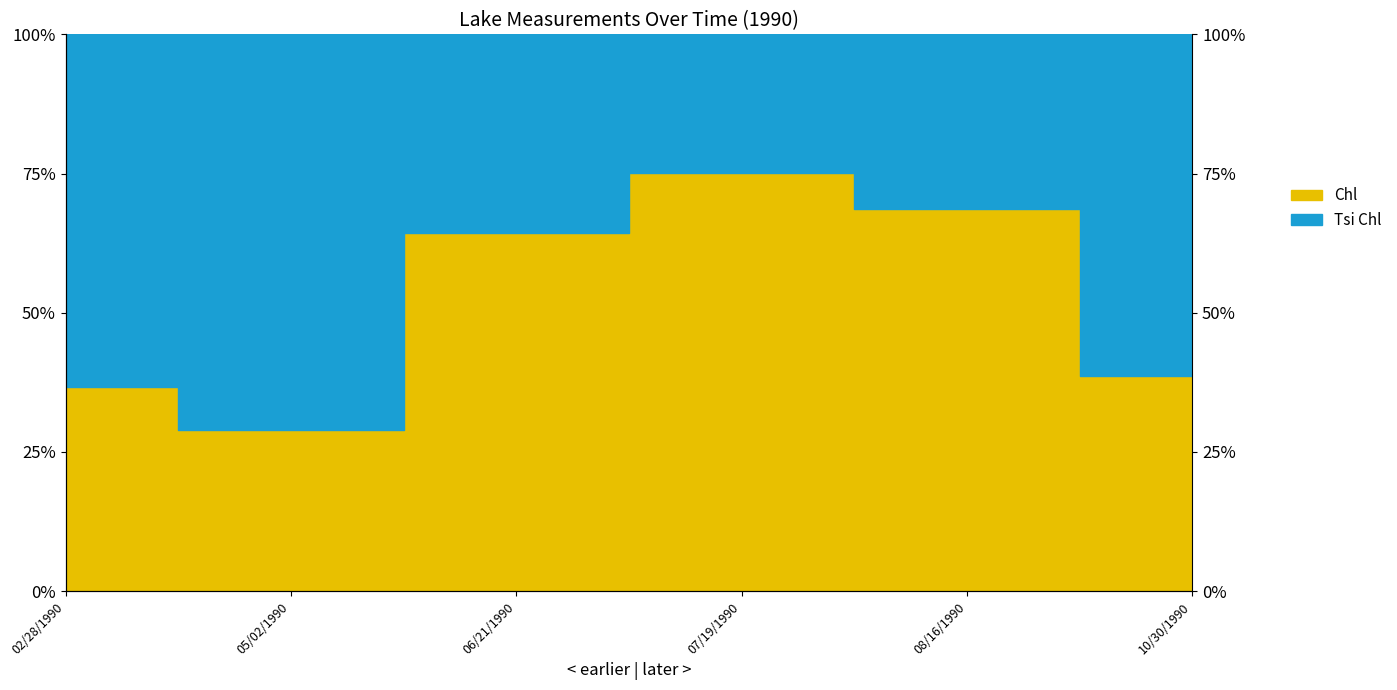

What position from the left is 05/02/1990?

2